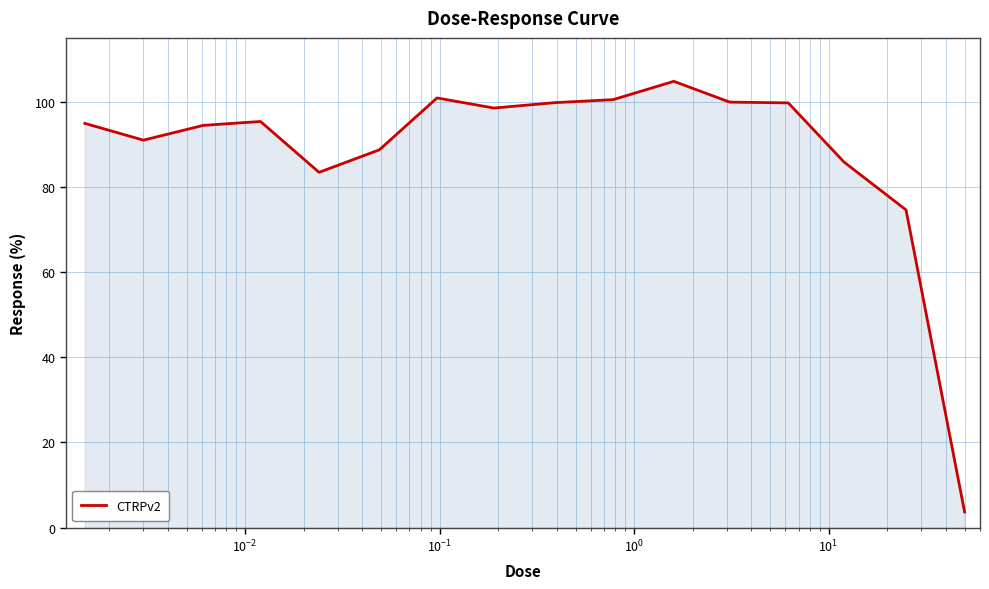

What is the difference between the maximum and minimum values?

101.1